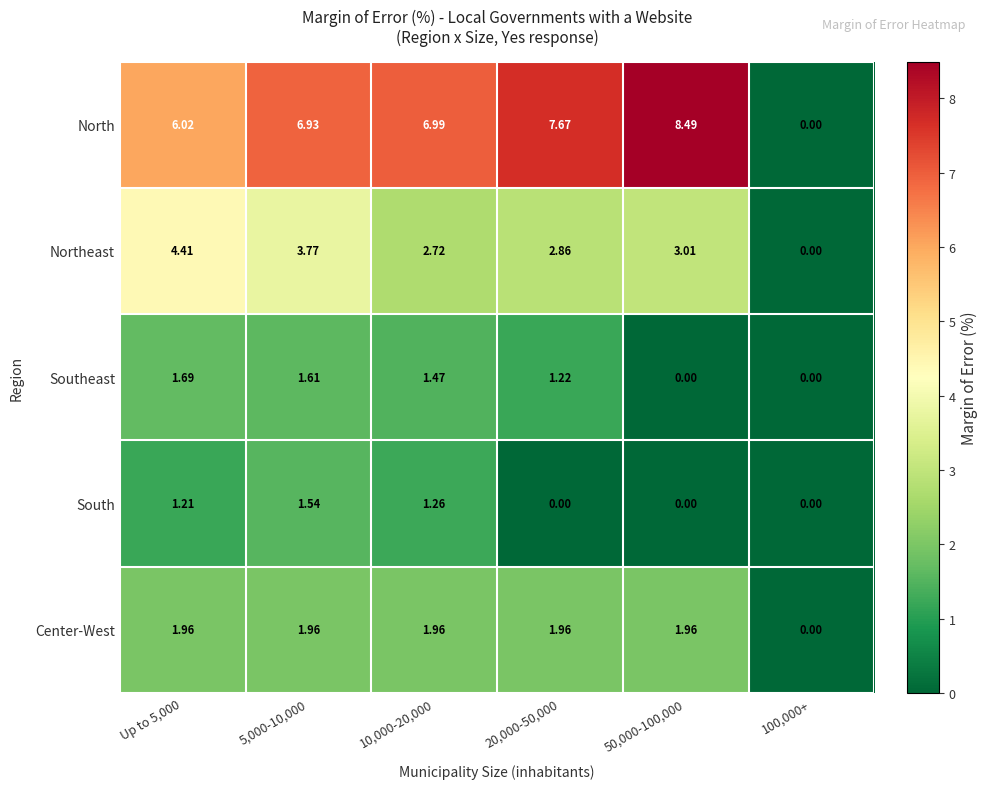

At which category is the sum across all series the highest?

5,000-10,000